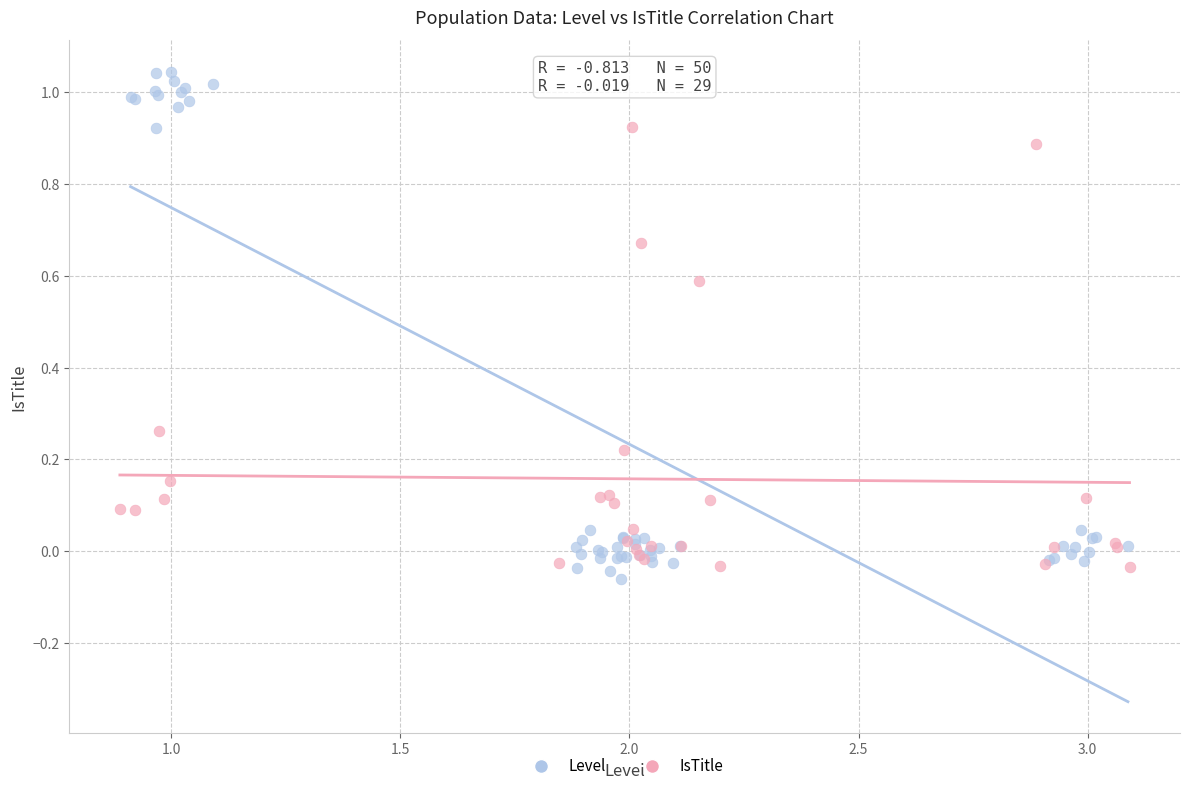

Which series contains the highest Y value?

Level